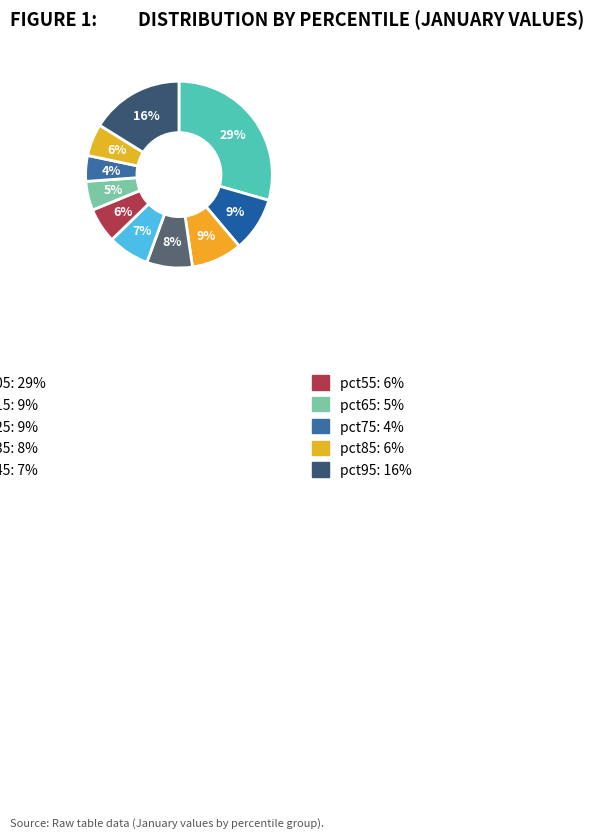

To the nearest percent, what is the difference between the largest and smallest slice percentages?

25%